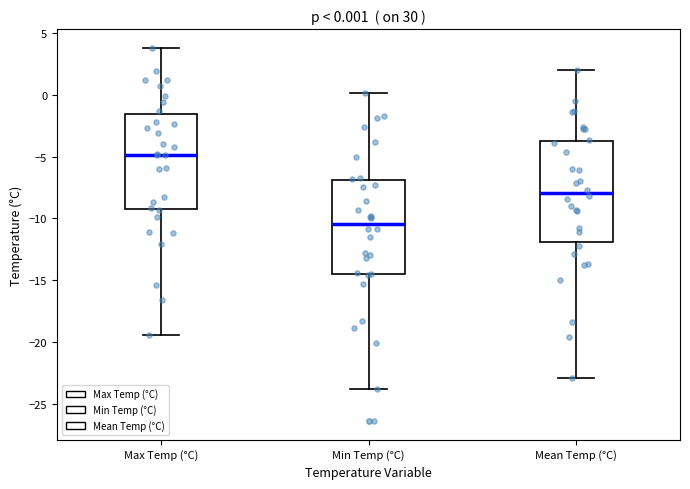

Which box has the highest median line?

Max Temp (°C)